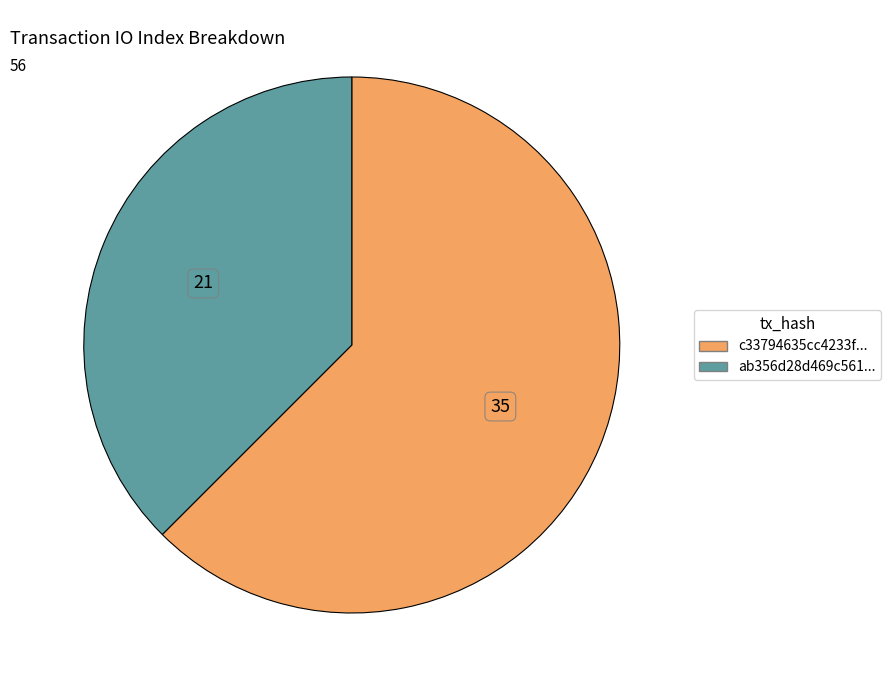

Which category has the smallest portion of the pie?

ab356d28d469c561...